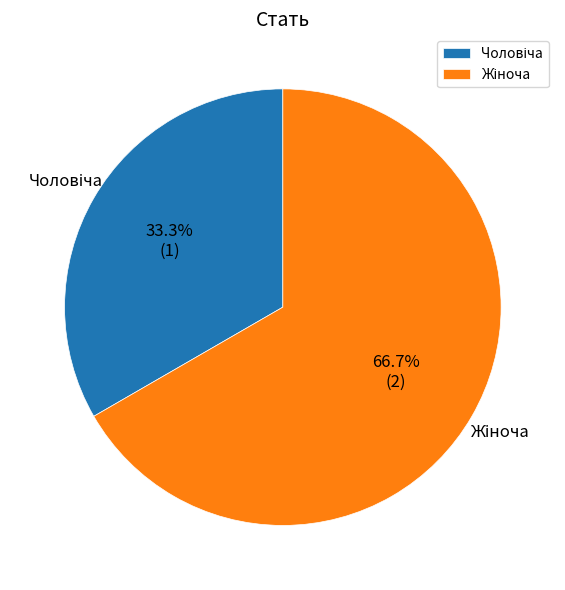

Does any single category account for the majority?

Yes